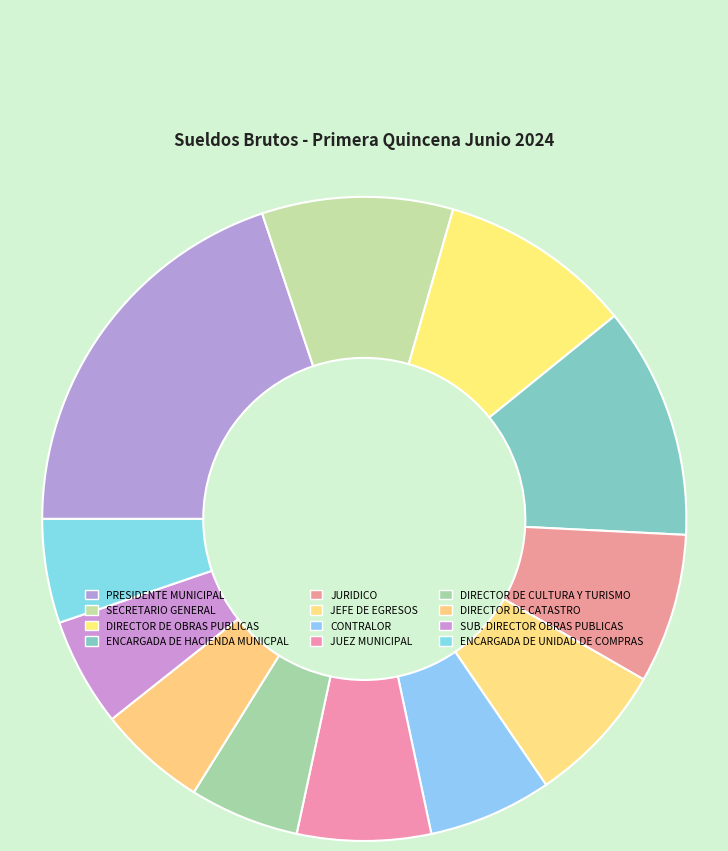

How many slices are in this pie chart?

12